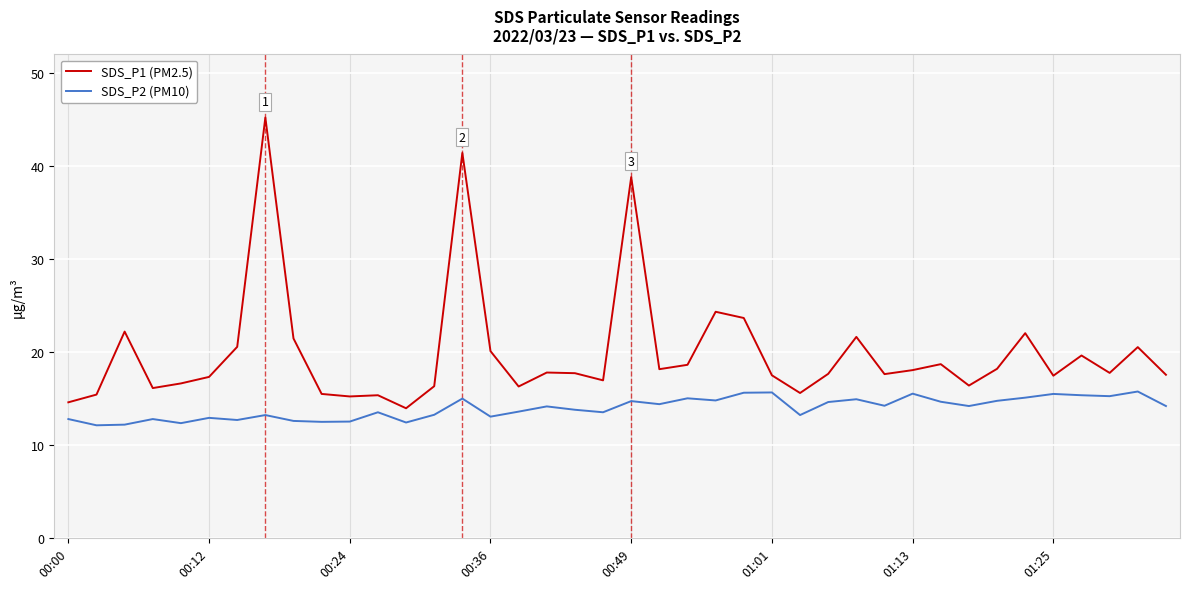

Which series has the largest total across all categories?

SDS_P1 (PM2.5)